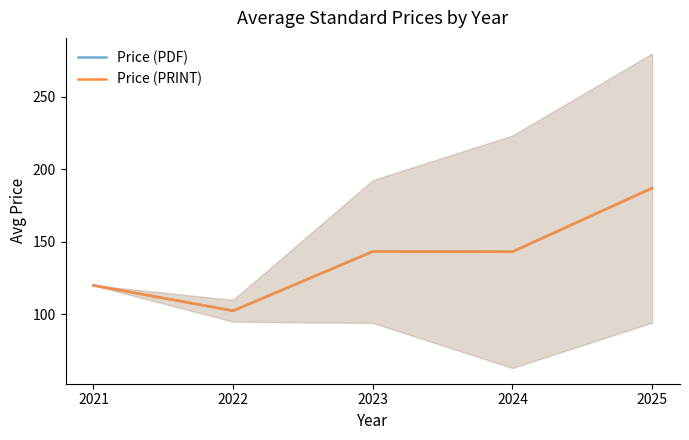

True or false: Price (PRINT) and Price (PDF) cross at least once.

False